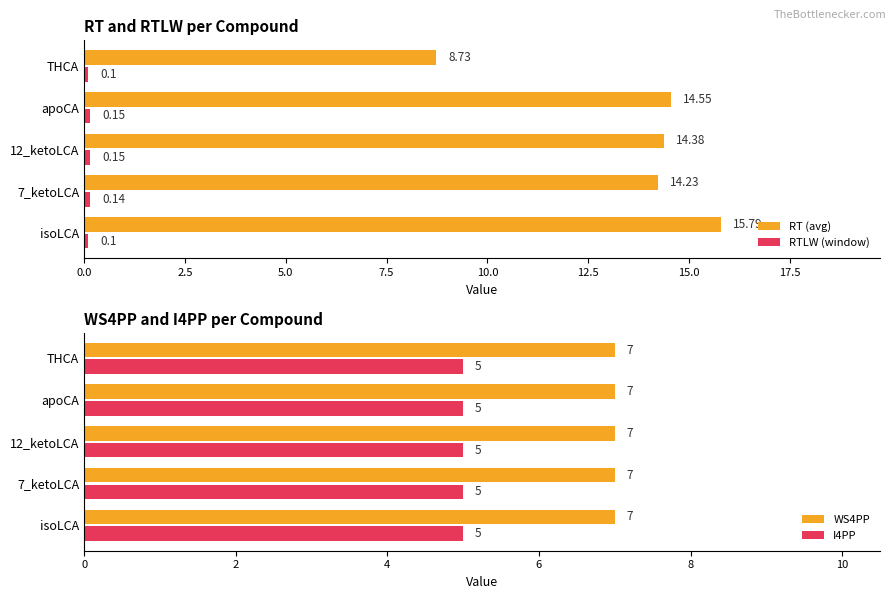

What is the difference between the maximum and minimum values in the RT (avg) series?

7.1